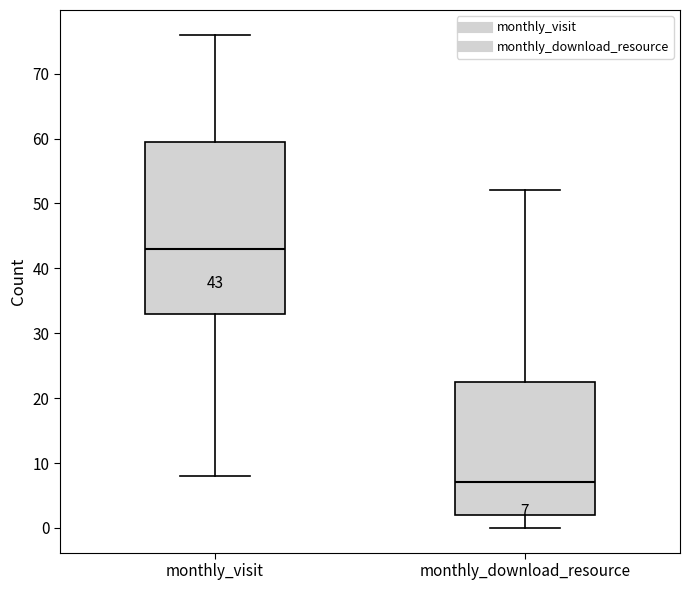

Which box is the tallest, from its lower edge to its upper edge?

monthly_visit